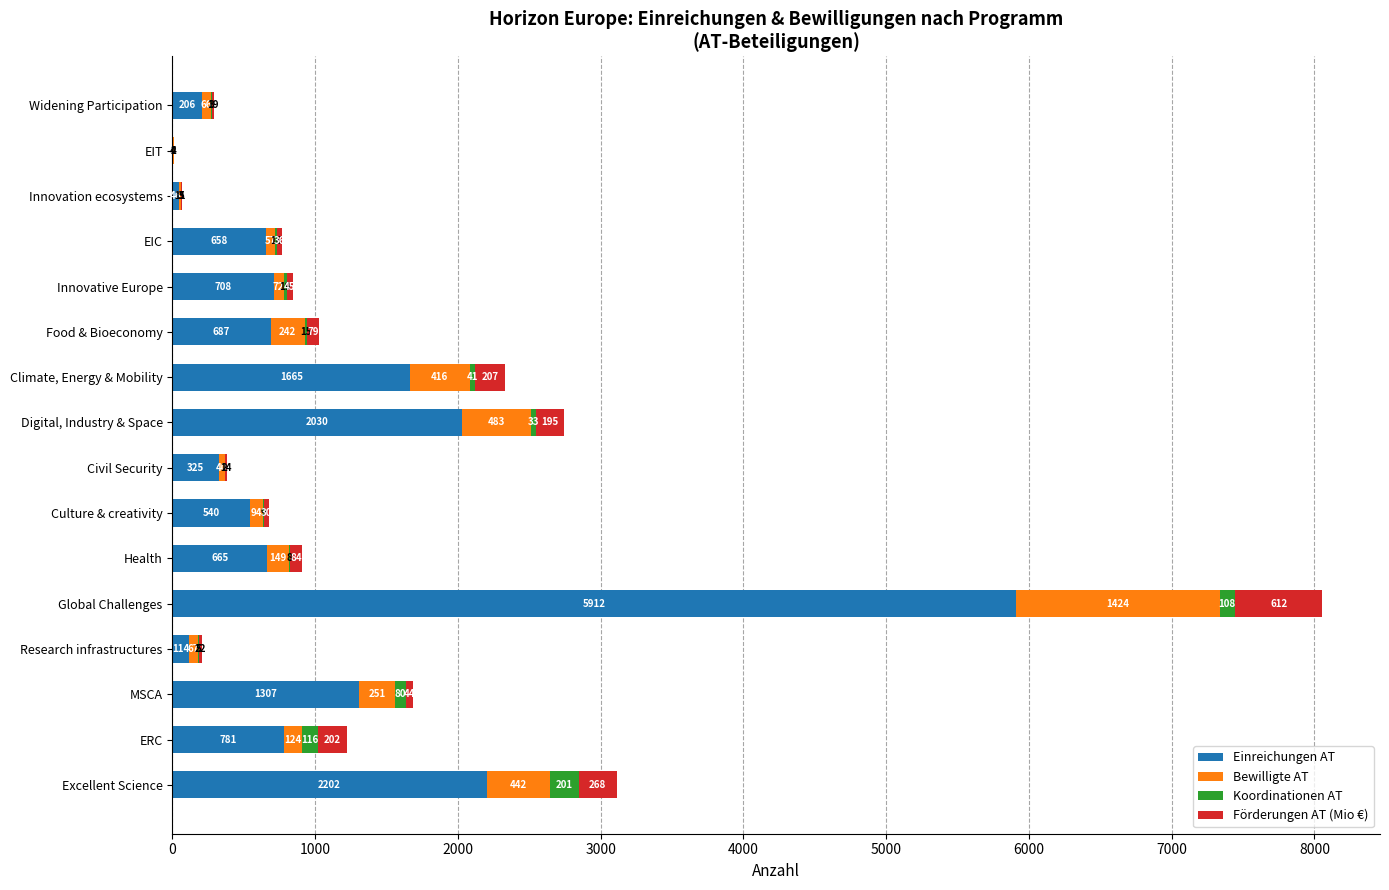

The value of Einreichungen AT at Climate, Energy & Mobility is 1003.9. True or false?

False